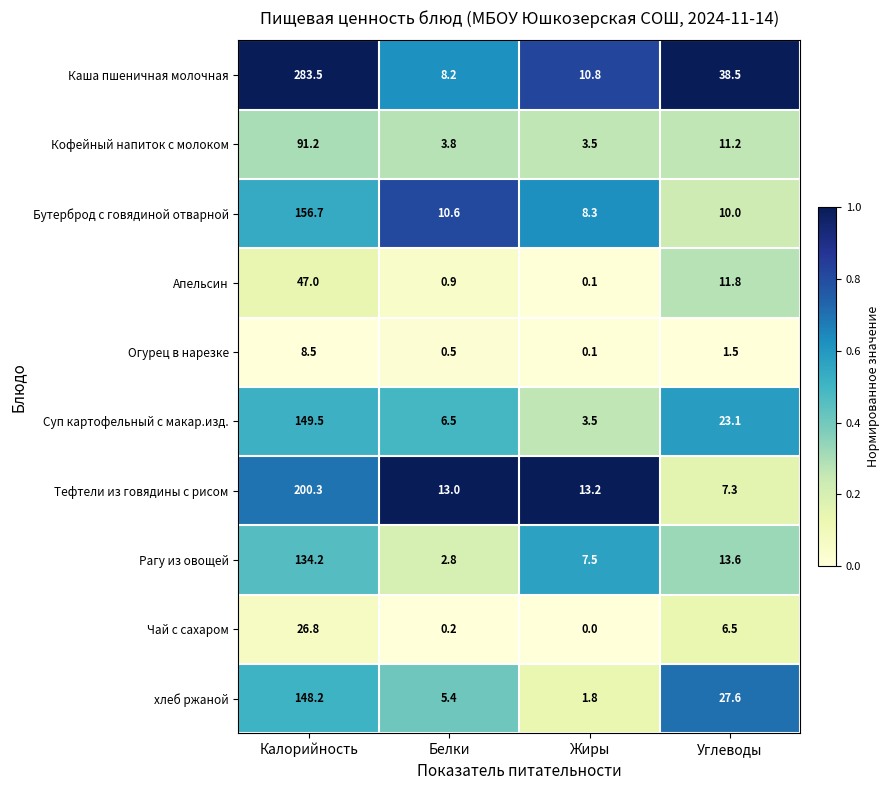

What is the sum of the Рагу из овощей values at Жиры and Калорийность?

141.7